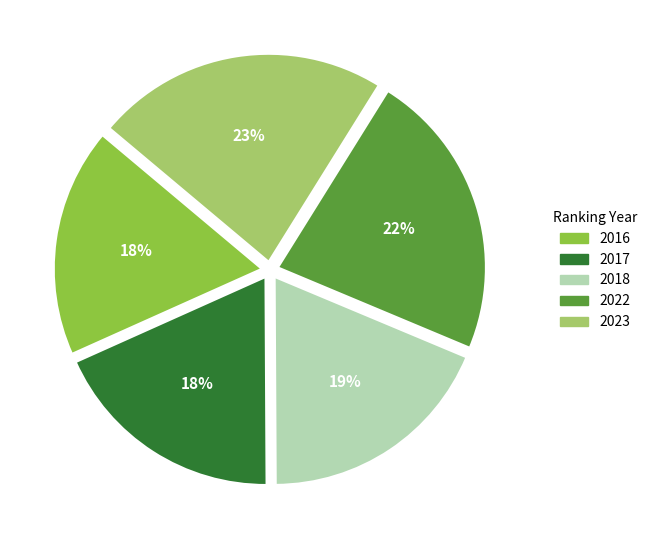

Is it true that 2022 is 36% of the pie?

False